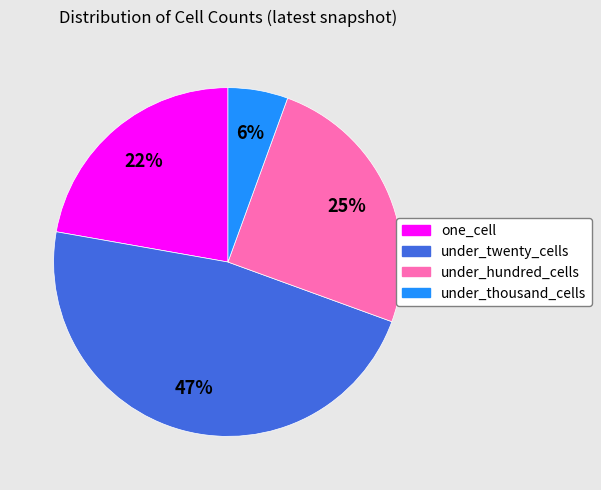

Is it true that one_cell is 22% of the pie?

True